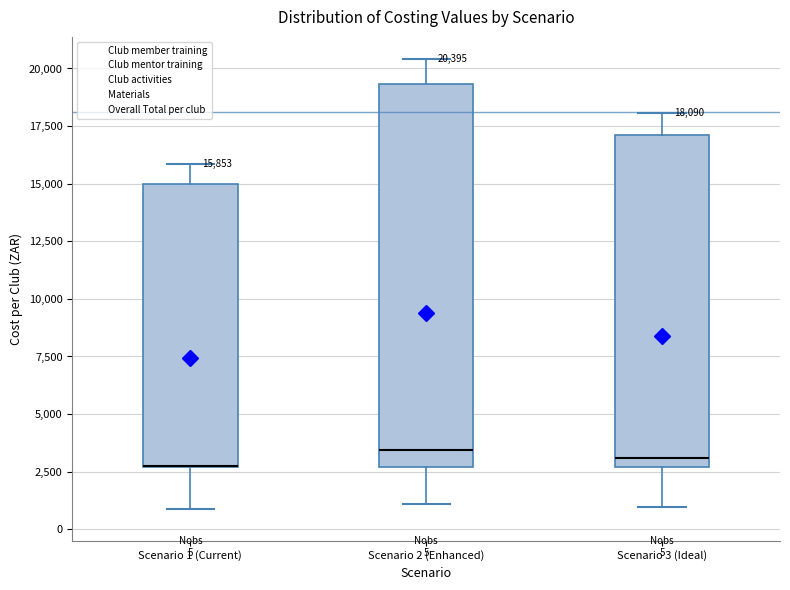

Which box is the tallest, from its lower edge to its upper edge?

Scenario 2 (Enhanced)